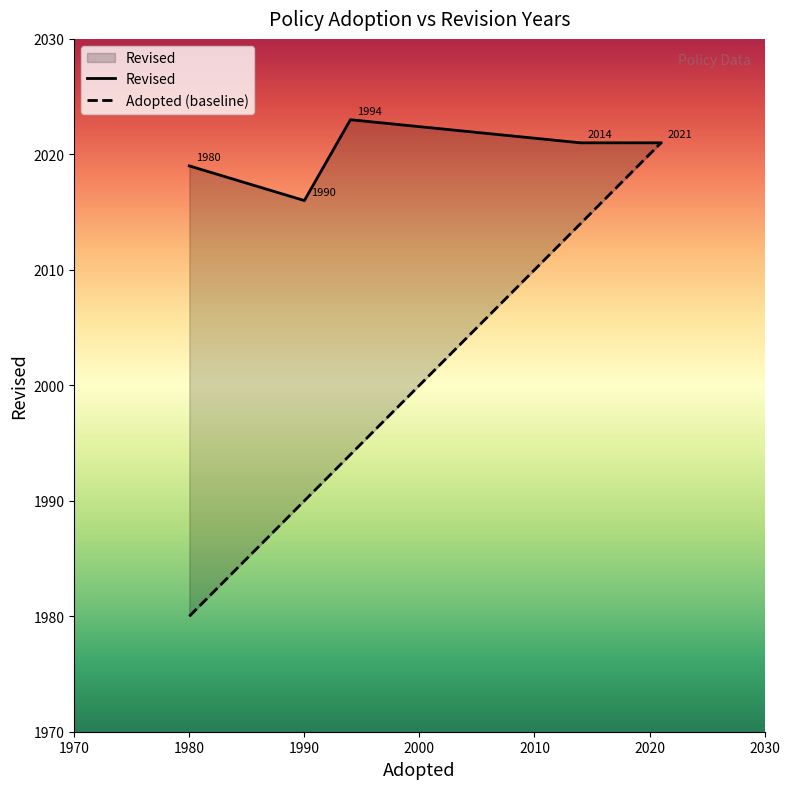

How many data points are less than 2019?

2